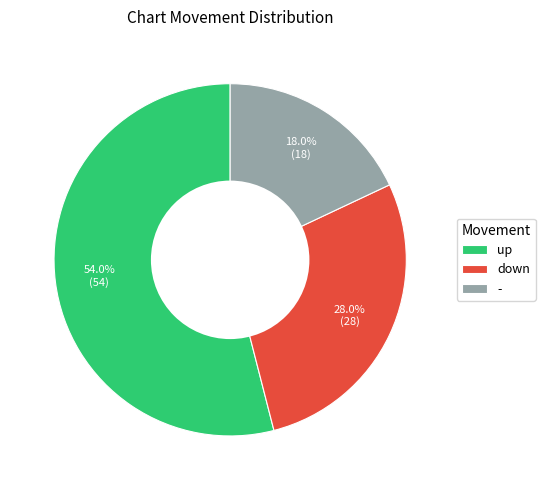

How many slices are in this pie chart?

3